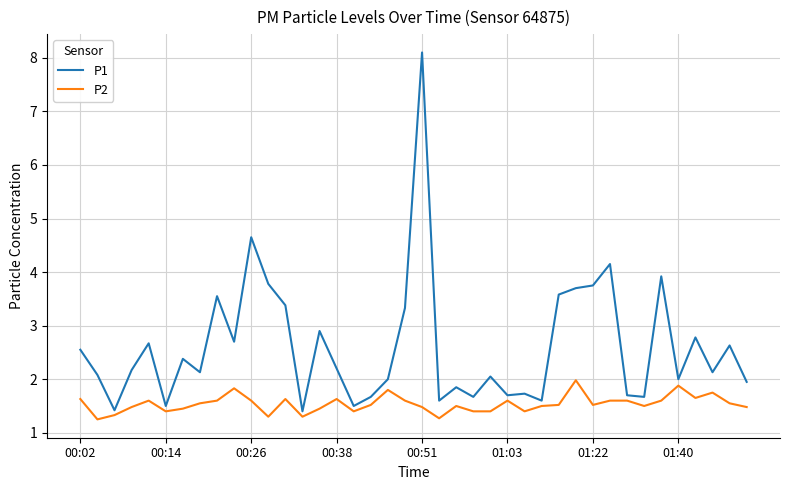

What is the difference between the maximum and minimum values in the P2 series?

0.7